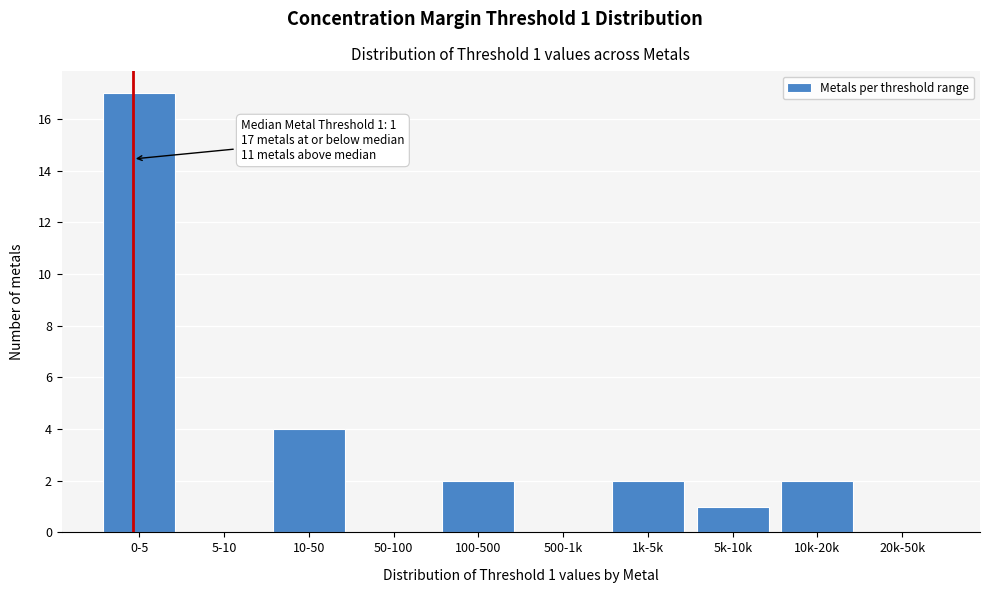

Reading right to left, list all the values displayed in this chart.

20k-50k=0	10k-20k=2	5k-10k=1	1k-5k=2	500-1k=0	100-500=2	50-100=0	10-50=4	5-10=0	0-5=17